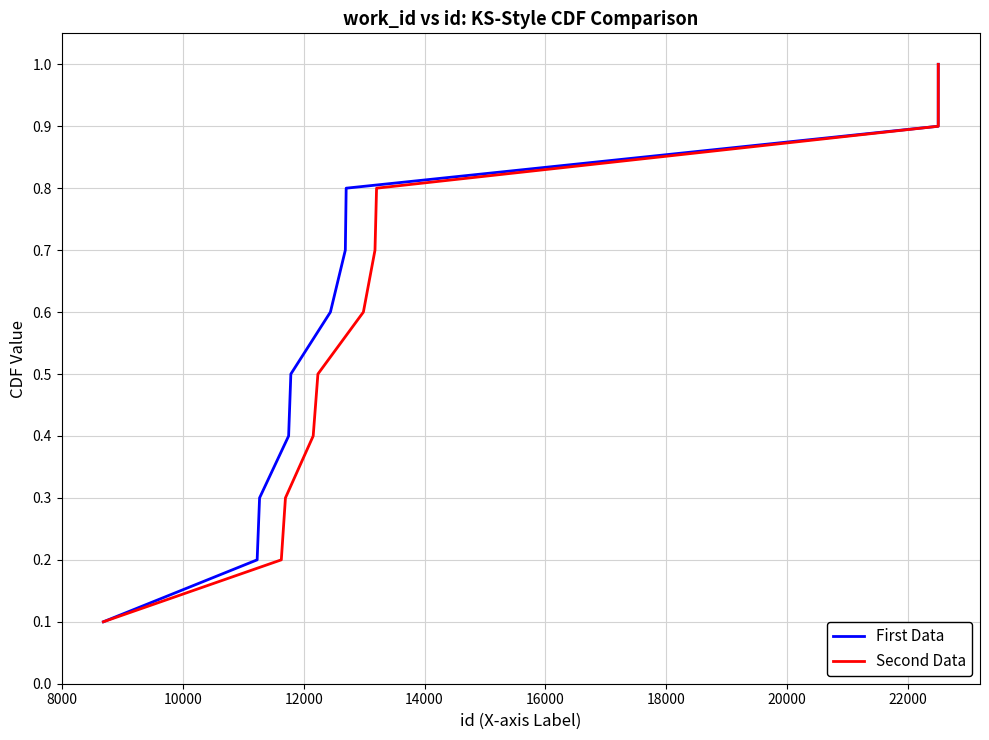

What is the difference between the second highest and minimum values in the Second Data series?

0.8